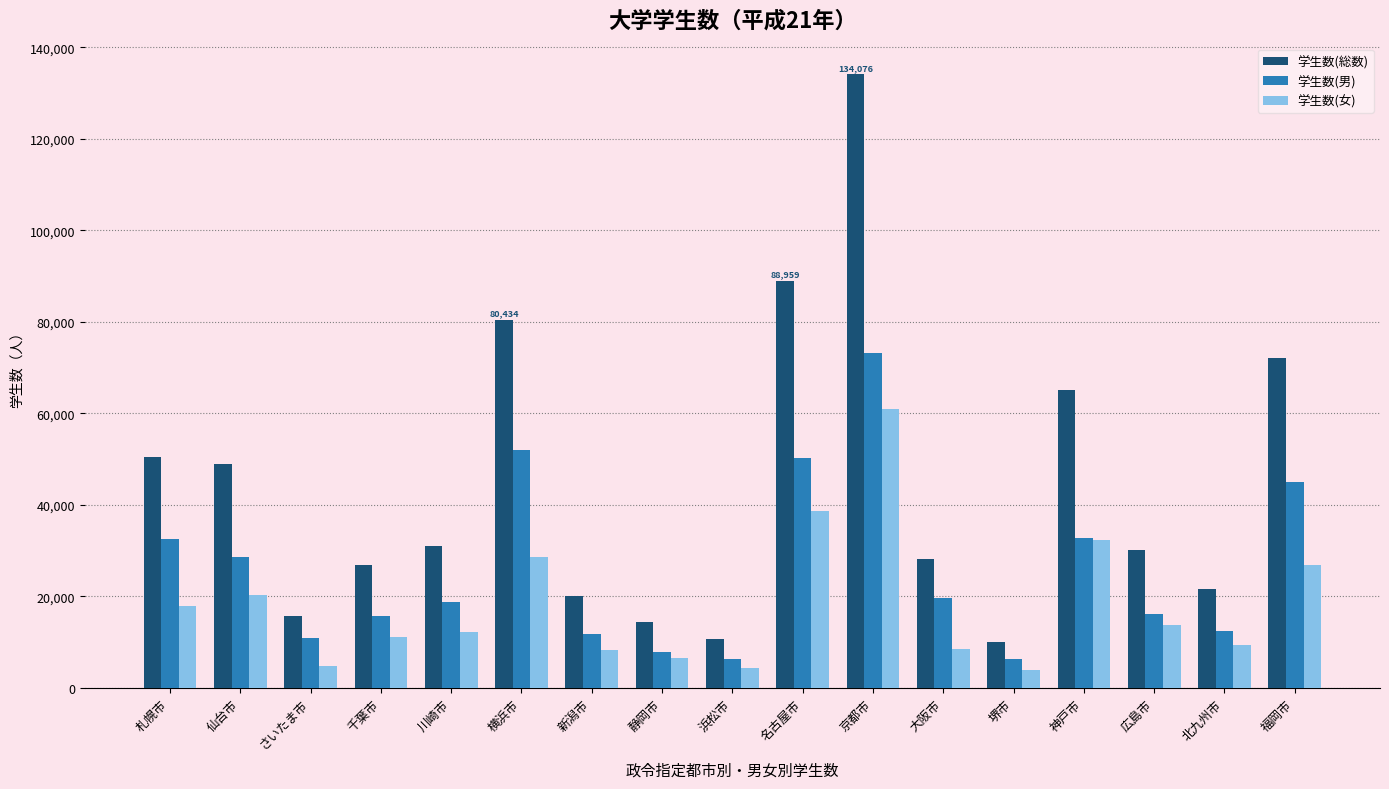

True or false: 学生数(男) has a value of 51896 at 横浜市.

True